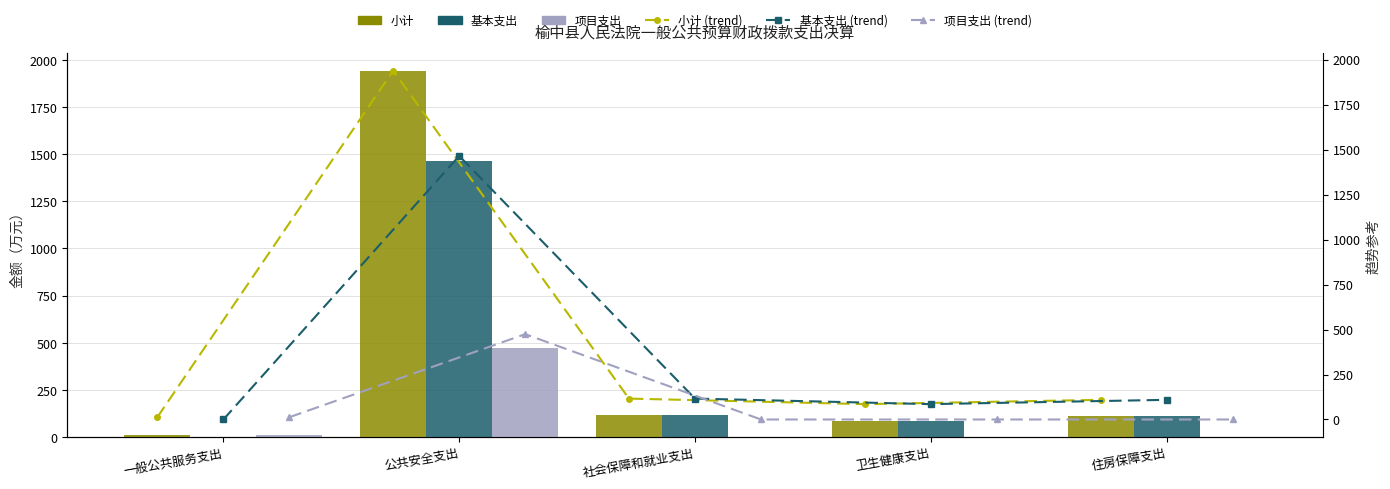

What position from the left is 卫生健康支出?

4